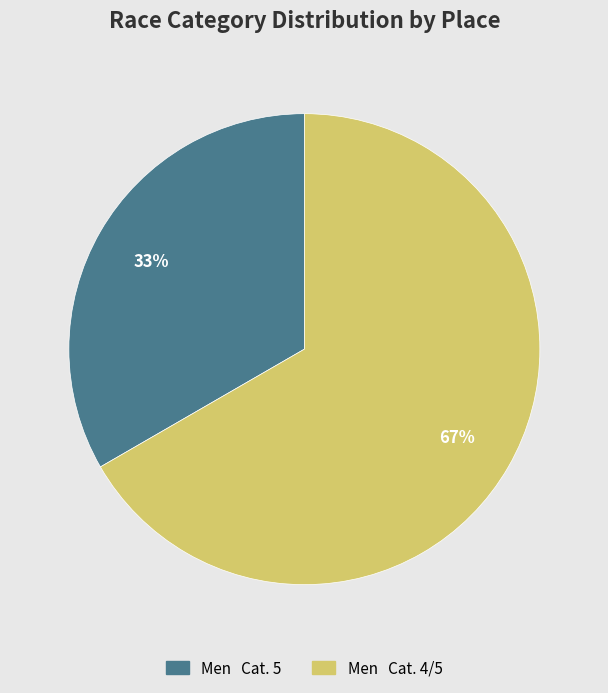

Which category accounts for the majority?

Men Cat. 4/5